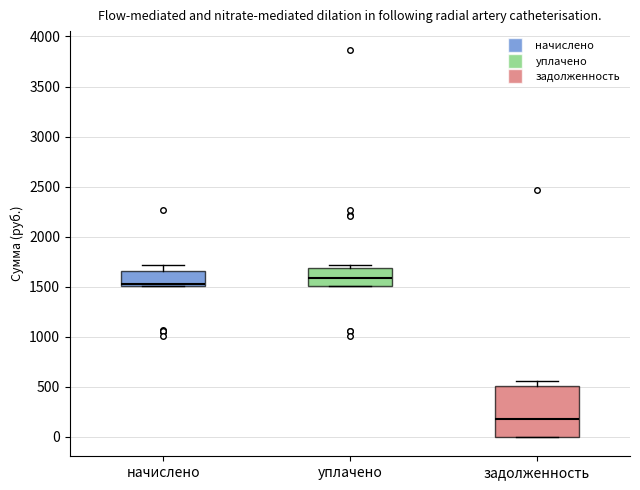

Where is the lower edge of the box for уплачено on the y-axis? The values are not printed on the chart, so give them approximately, as read against the axis.

1500